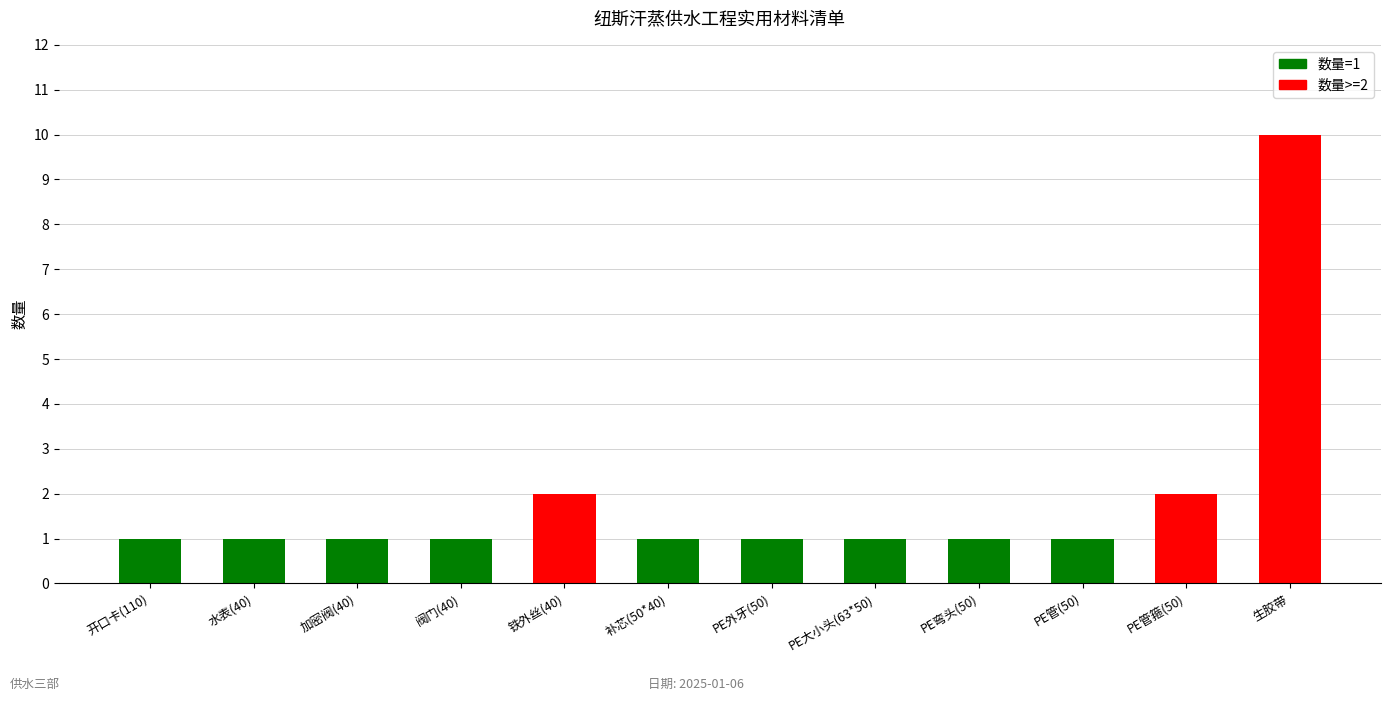

What is the difference between the values at 生胶带 and PE大小头(63*50)?

9